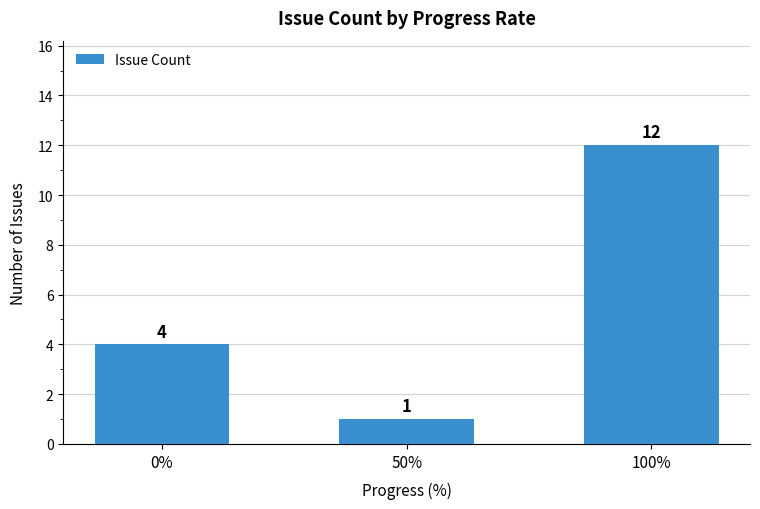

What is the value of the 3rd bar from the left?

12